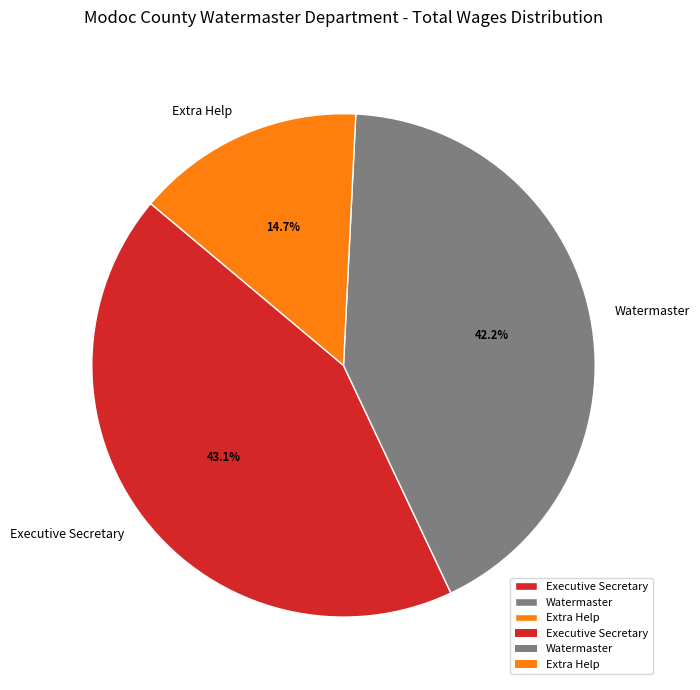

To the nearest percent, what percentage of the pie is Extra Help?

15%